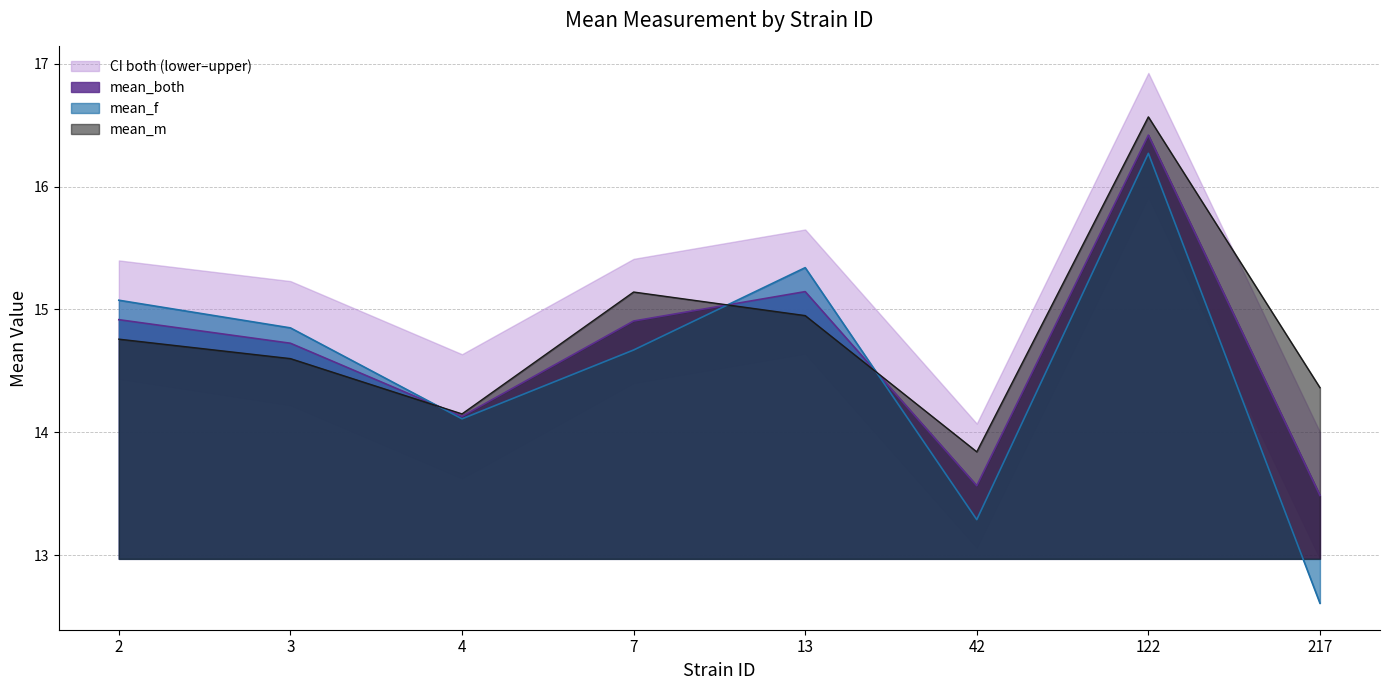

What is the difference between the maximum and second lowest values in the mean_m series?

2.4